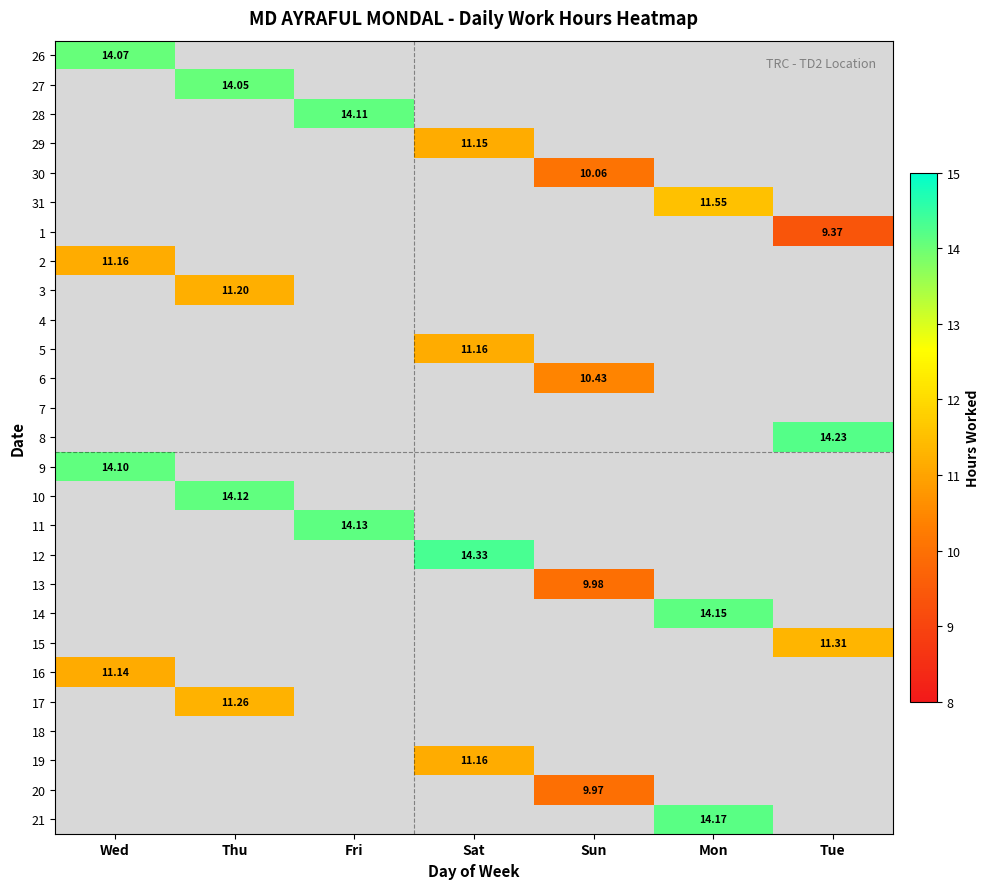

How many positive values does the 12 series have?

1